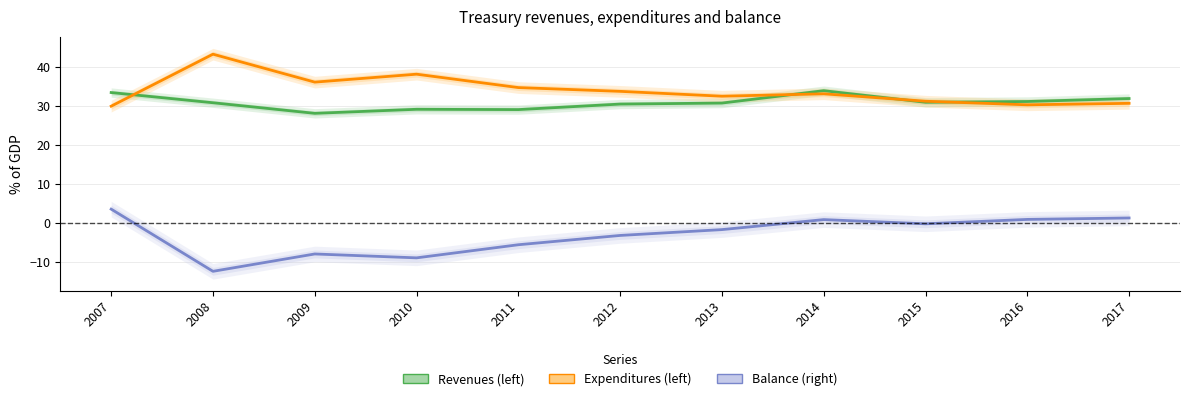

In Balance (right), how many points are lower than both neighbors (excluding endpoints)?

3